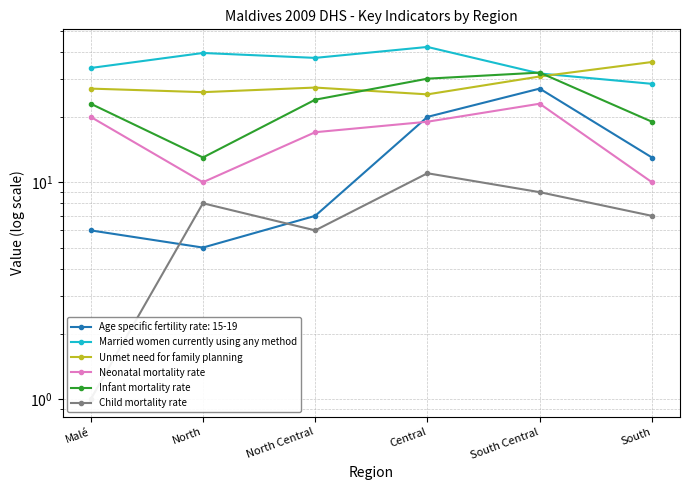

Is the value of Unmet need for family planning at Central greater than the value of Infant mortality rate at South Central?

No